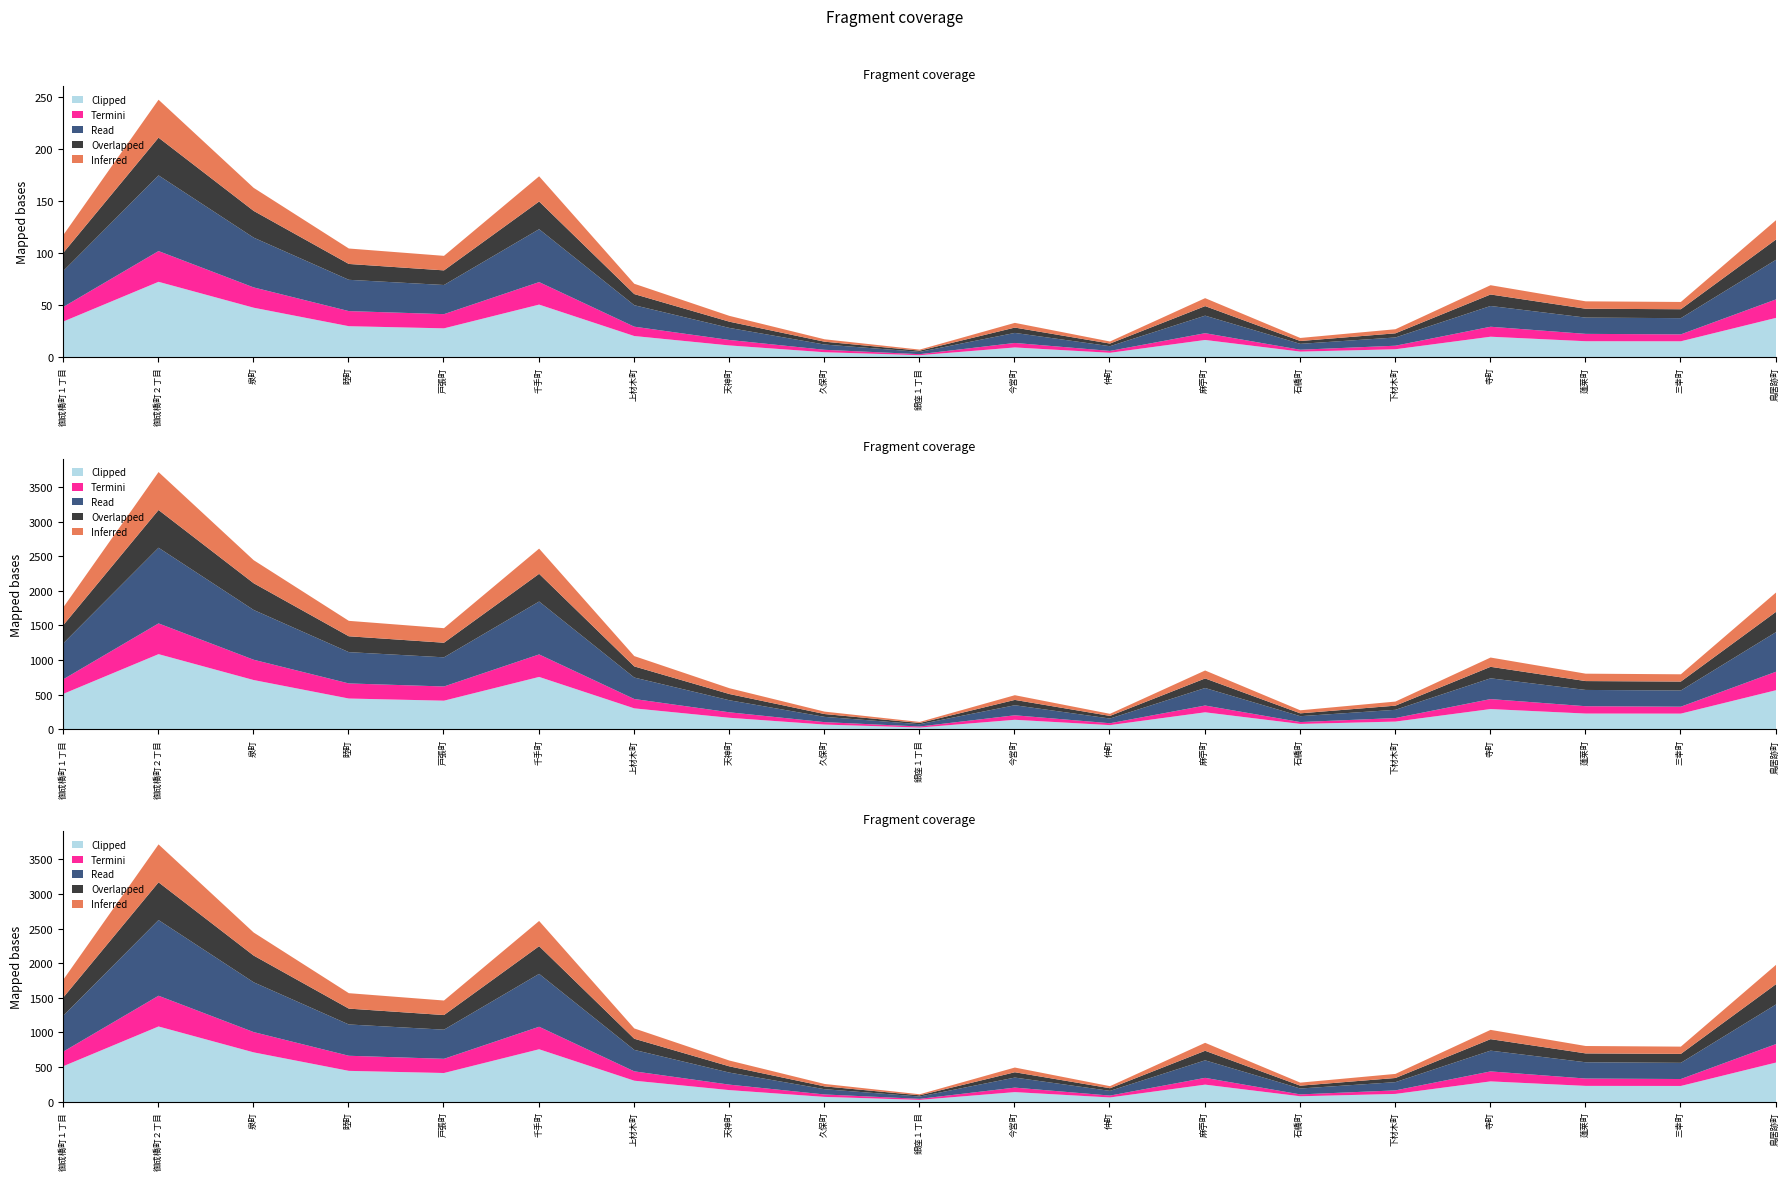

True or false: Overlapped and Termini intersect in this chart.

False